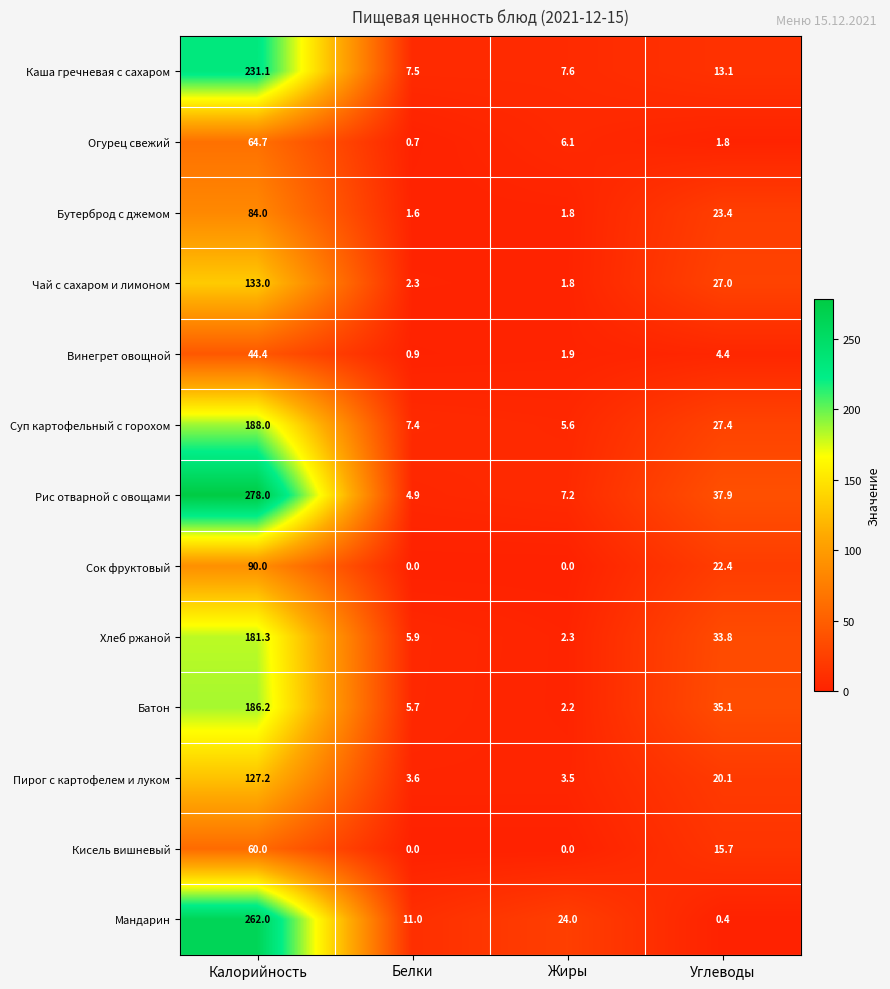

The value of Сок фруктовый at Углеводы is 22.4. True or false?

True